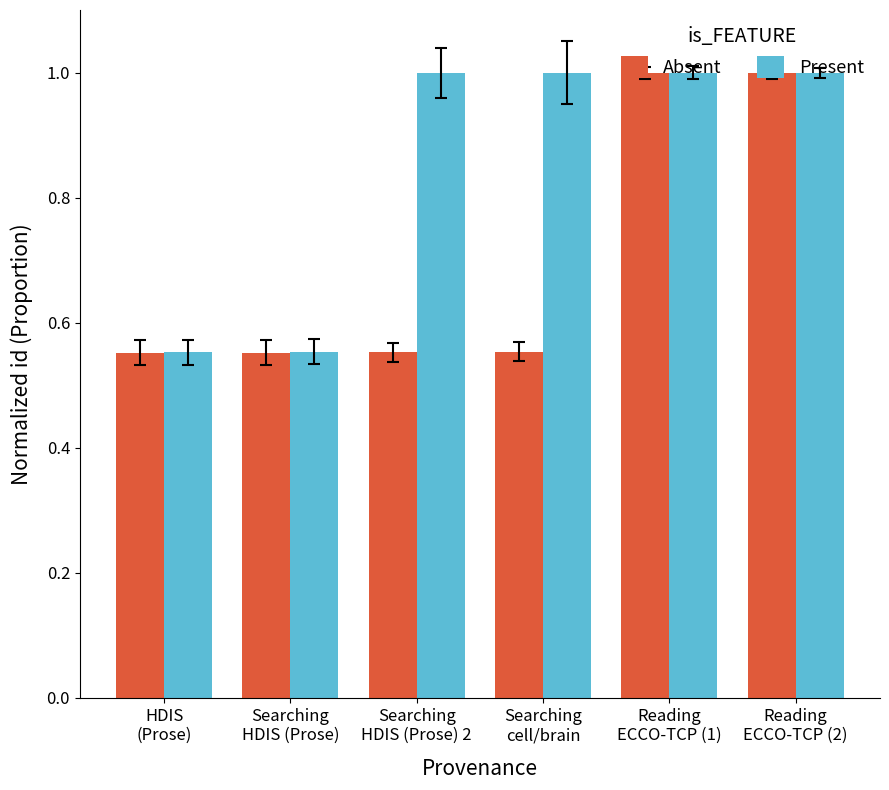

Between Searching
cell/brain and Reading
ECCO-TCP (1), which series saw the biggest shift?

Absent